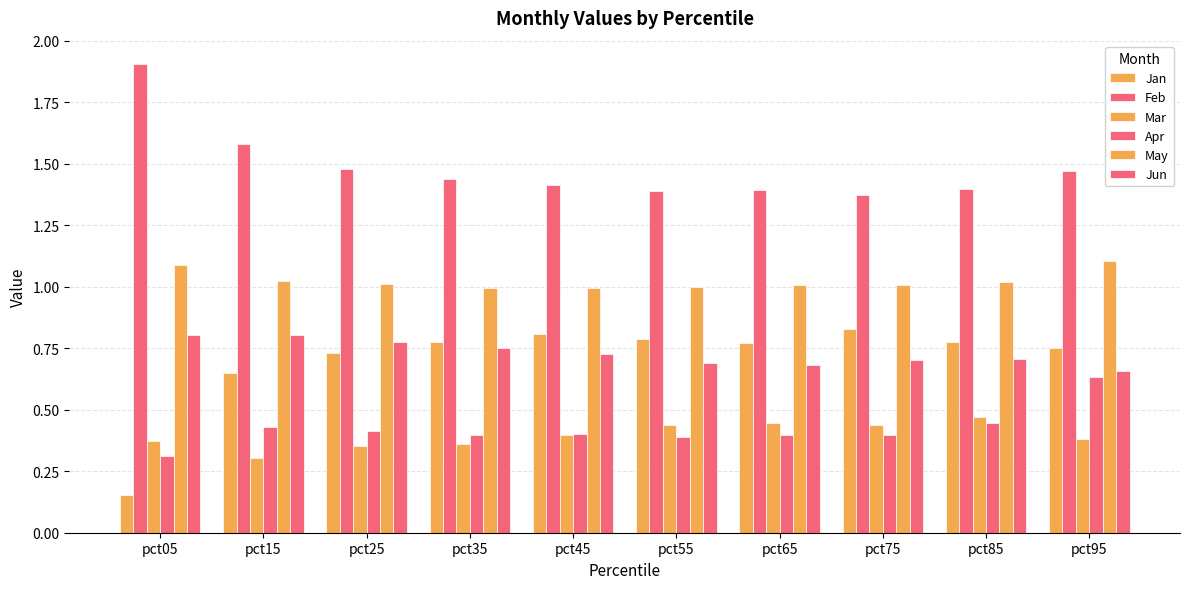

Which series changed the most between pct15 and pct65?

Feb